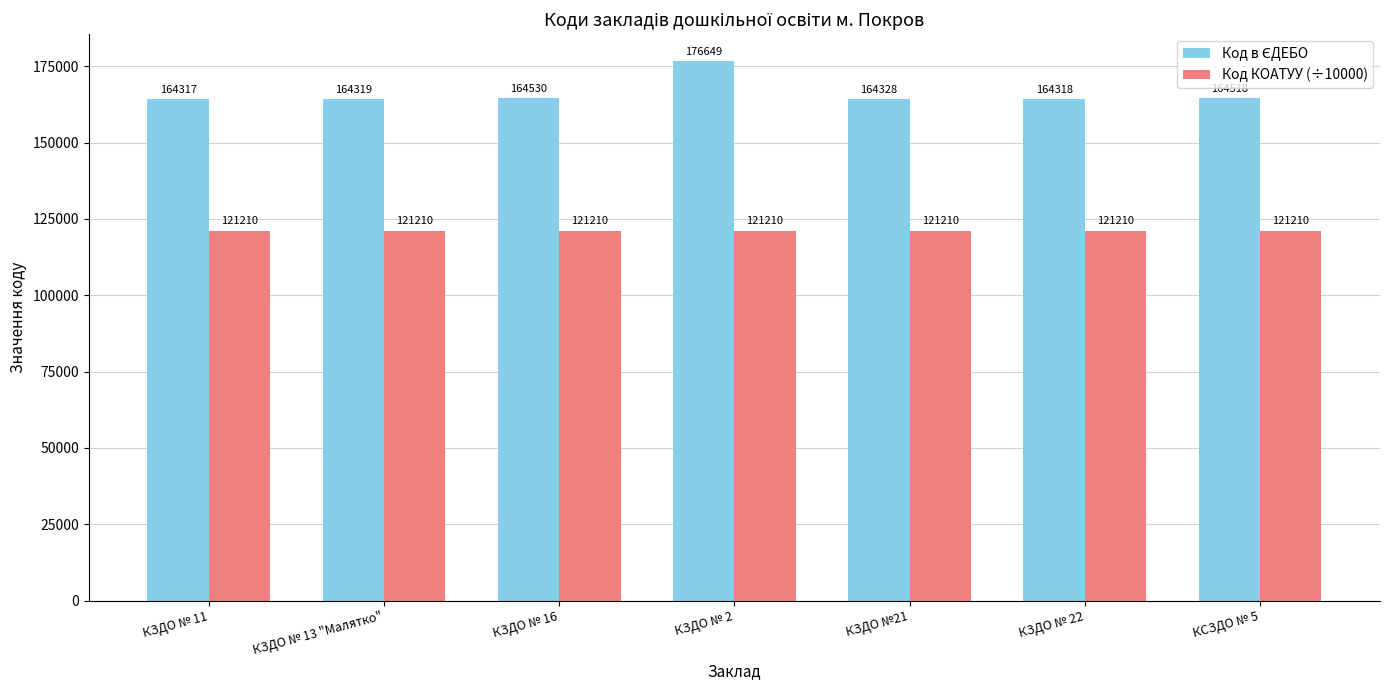

At which category is the sum across all series the highest?

КЗДО № 2